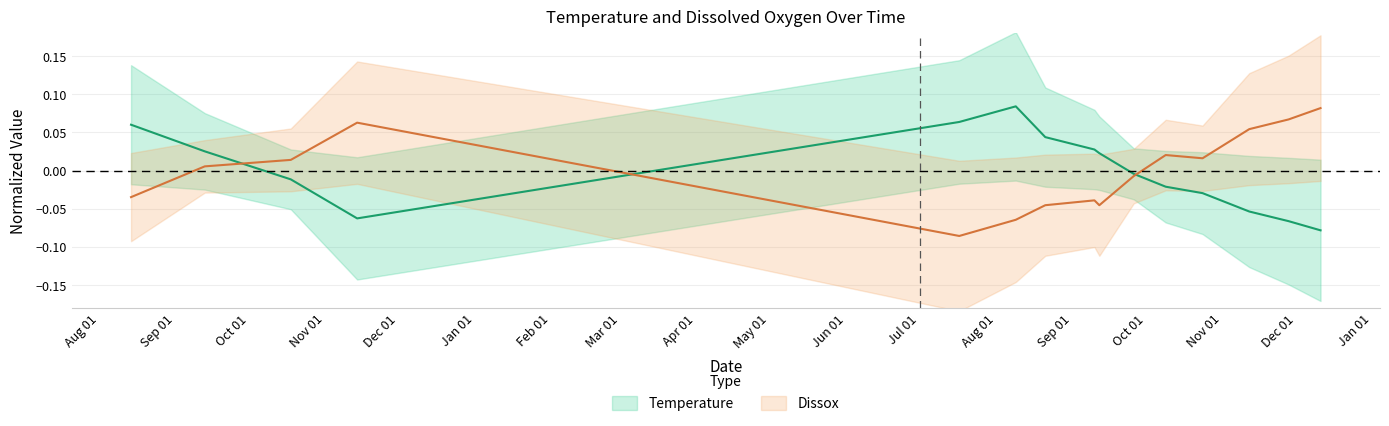

Reading left to right, transcribe all the data shown in this chart.

Temperature: 0.1	0.0	-0.0	-0.1	0.1	0.1	0.0	0.0	0.0	-0.0	-0.0	-0.0	-0.1	-0.1	-0.1
Dissox: -0.0	0.0	0.0	0.1	-0.1	-0.1	-0.0	-0.0	-0.0	-0.0	0.0	0.0	0.1	0.1	0.1